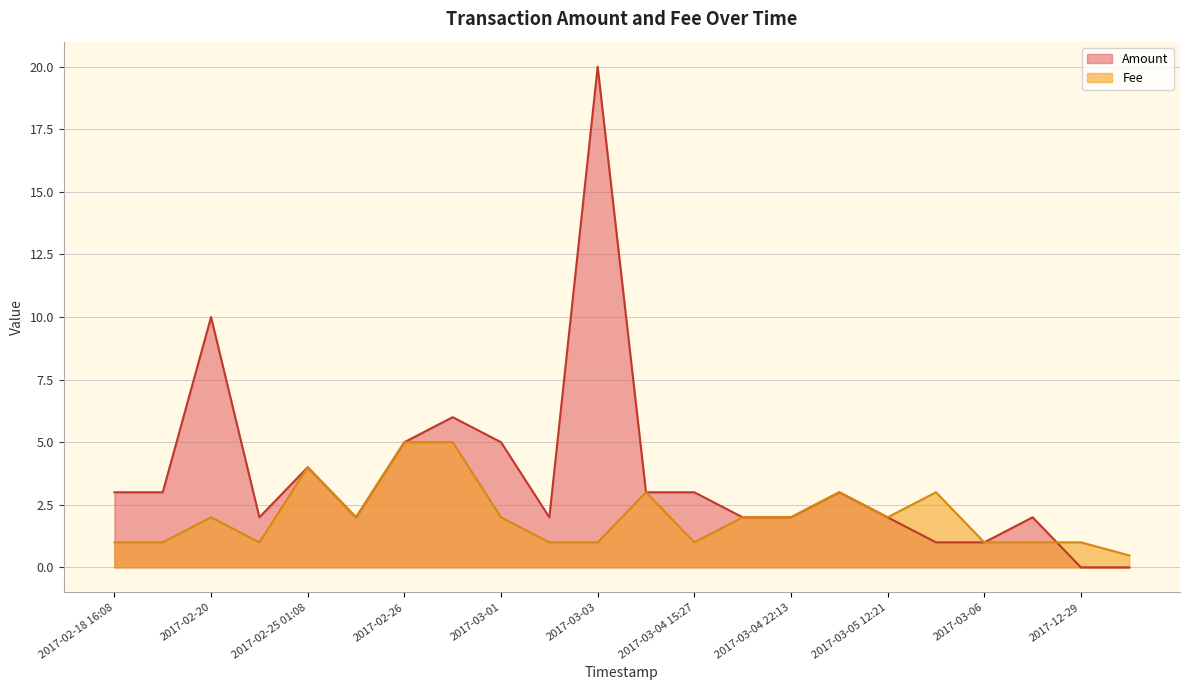

At which category is the sum across all series the highest?

2017-03-03